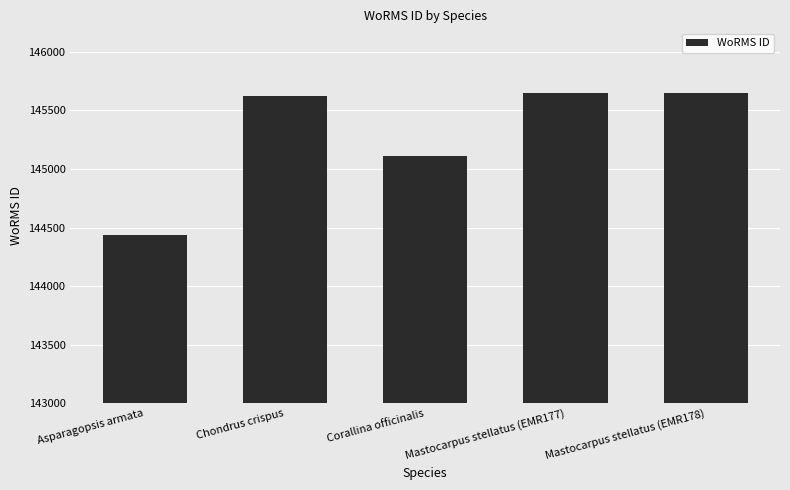

What is the label of the 2nd bar from the left?

Chondrus crispus